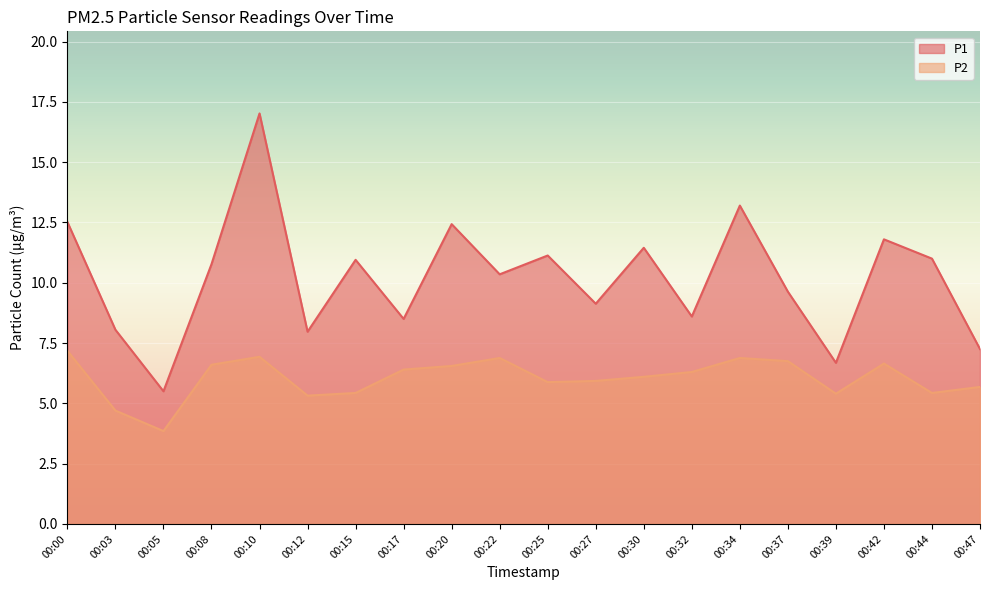

What is the value of the P2 point at the 6th from the left?

5.3